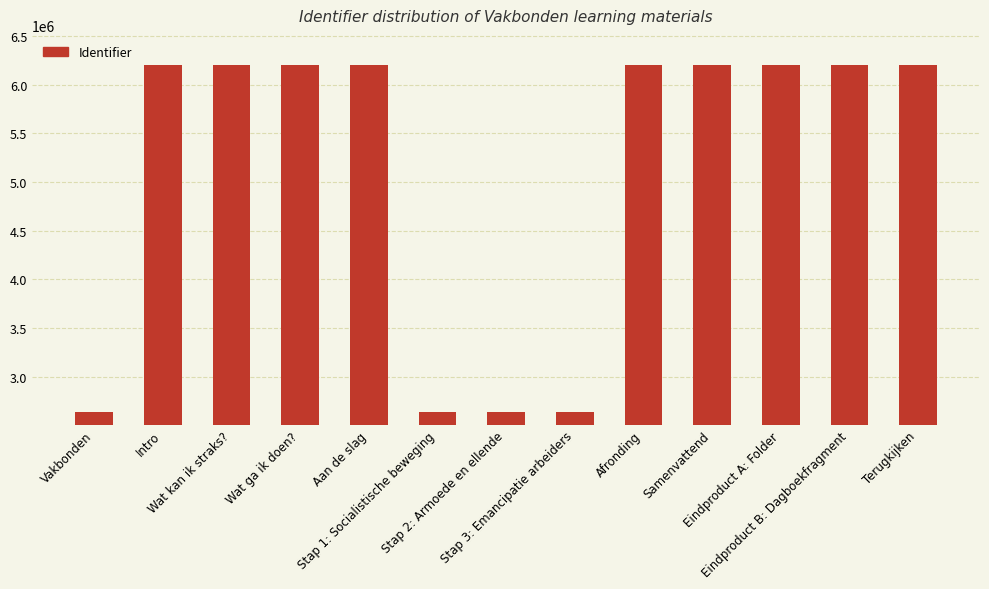

True or false: the data shows 2530669 at Afronding.

False